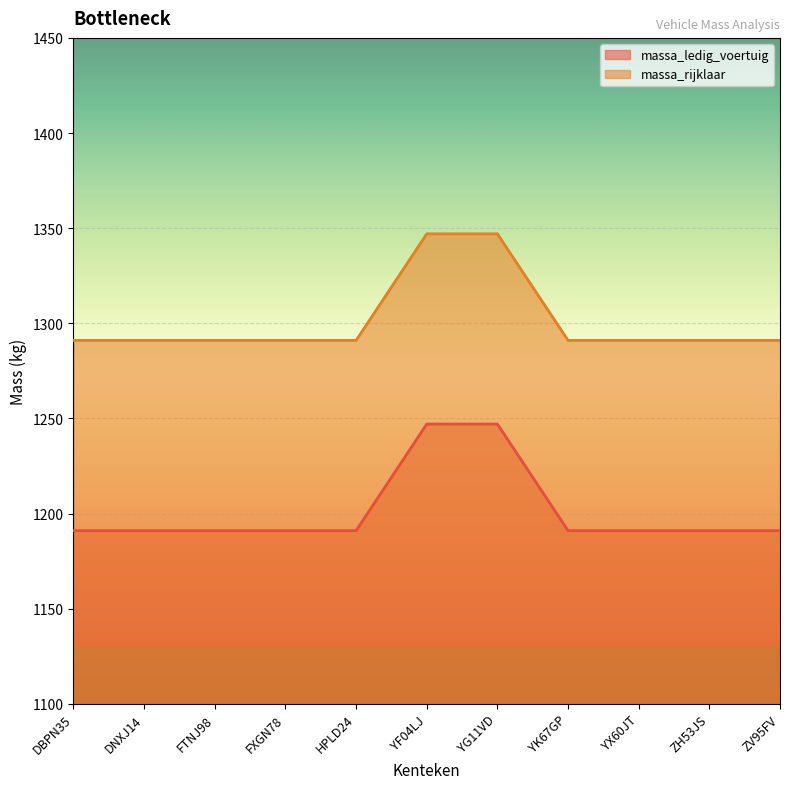

How many data points in massa_rijklaar are above 1291?

2